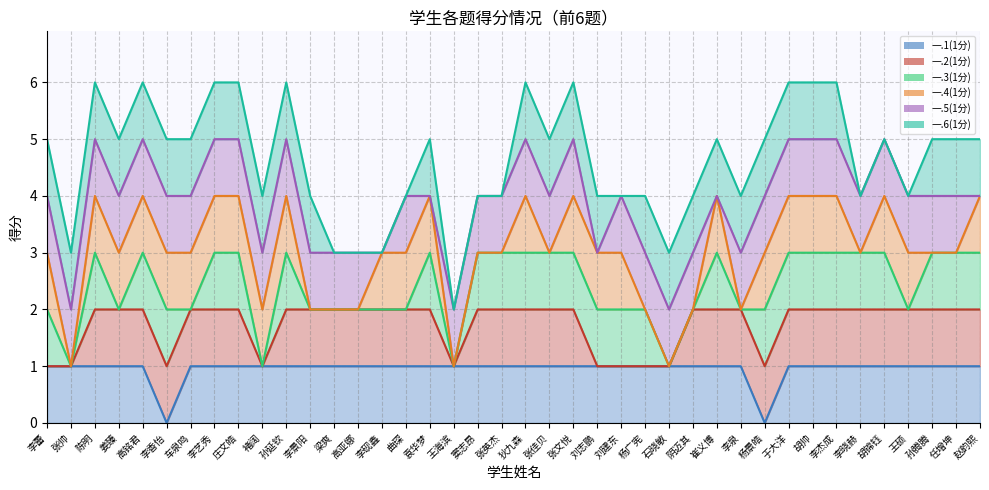

Count the number of data series in this chart.

6